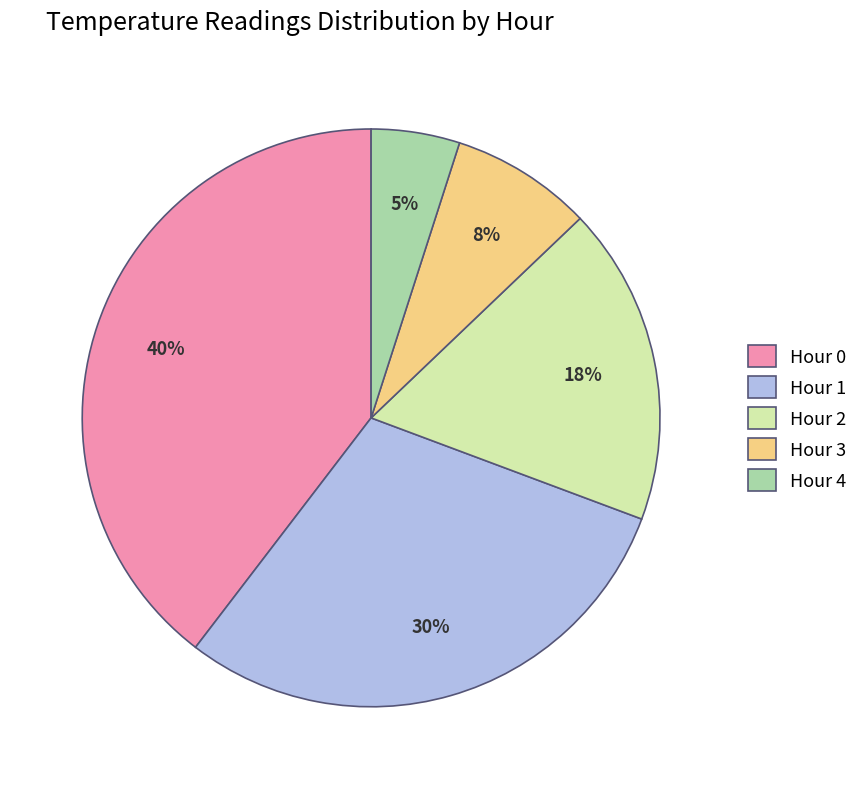

Is it true that Hour 1 is 30% of the pie?

True